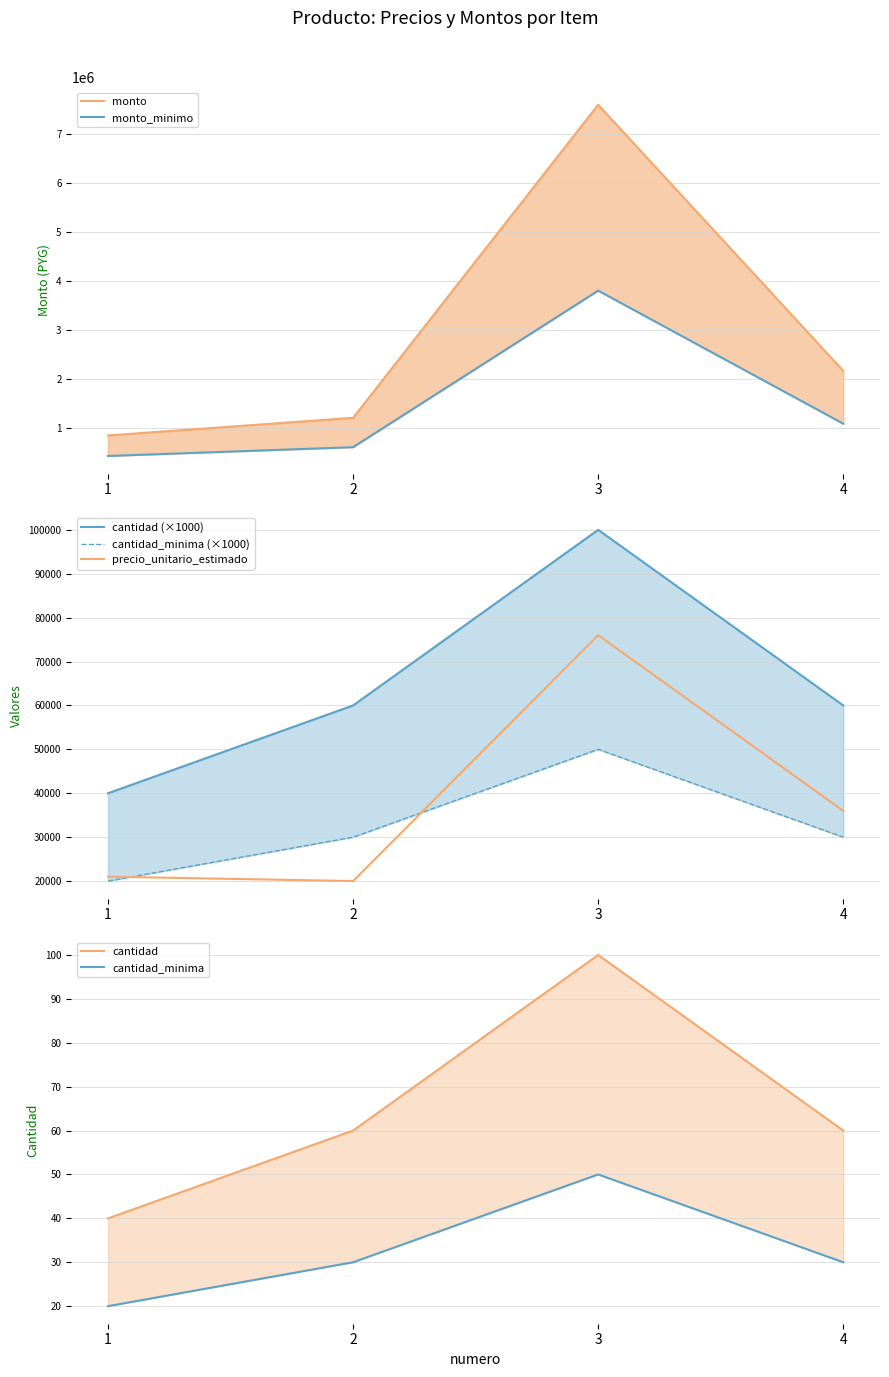

True or false: monto_minimo and precio_unitario_estimado intersect in this chart.

False